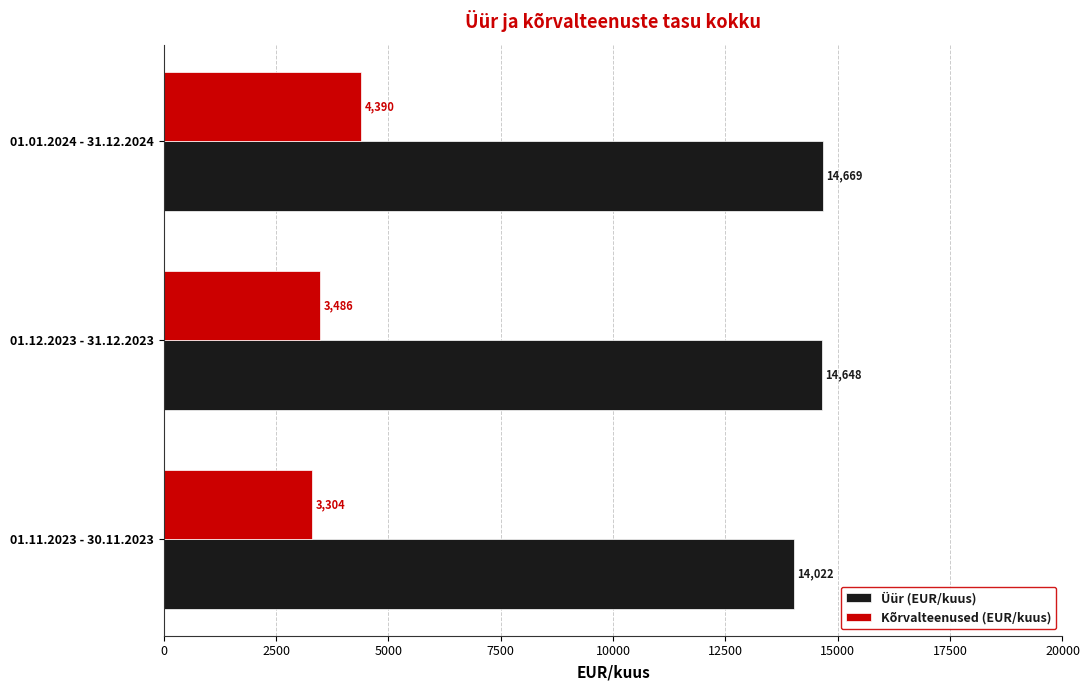

True or false: Kõrvalteenused (EUR/kuus) has a value of 3303.7 at 01.11.2023 - 30.11.2023.

True